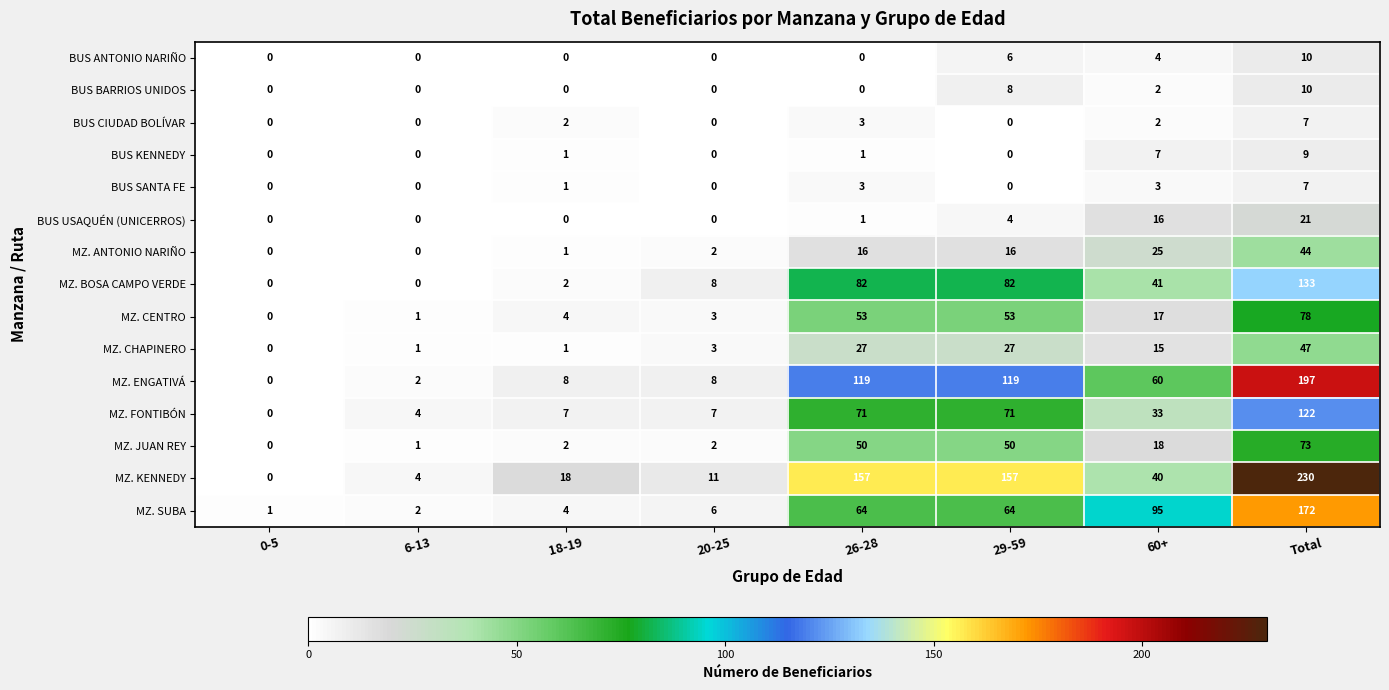

What is the sum of the MZ. CENTRO values at 29-59 and 0-5?

53